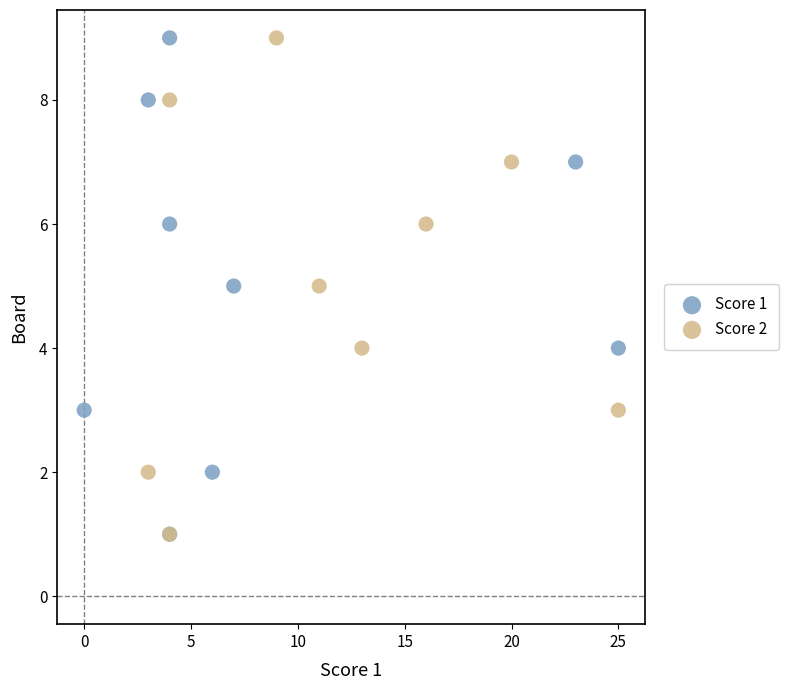

What are all the series names shown in the legend?

Score 1, Score 2